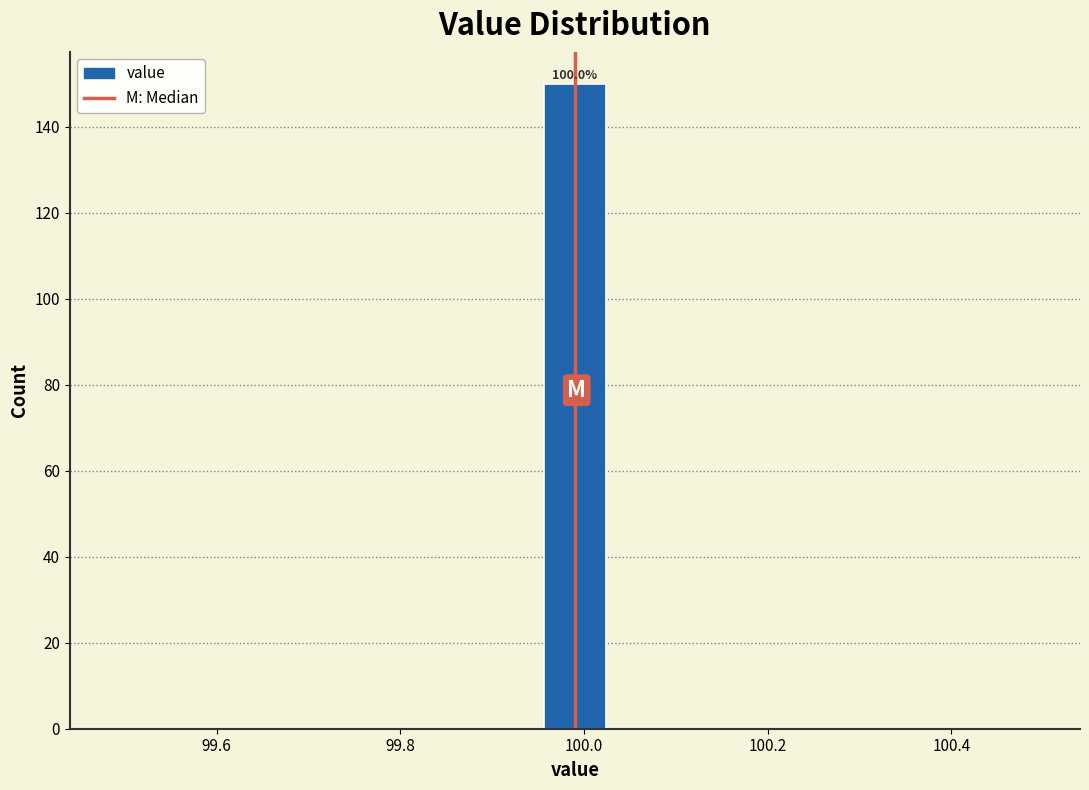

Around what value on the x-axis is the tallest bar? Give the approximate position of its centre, as read against the axis.

100.00